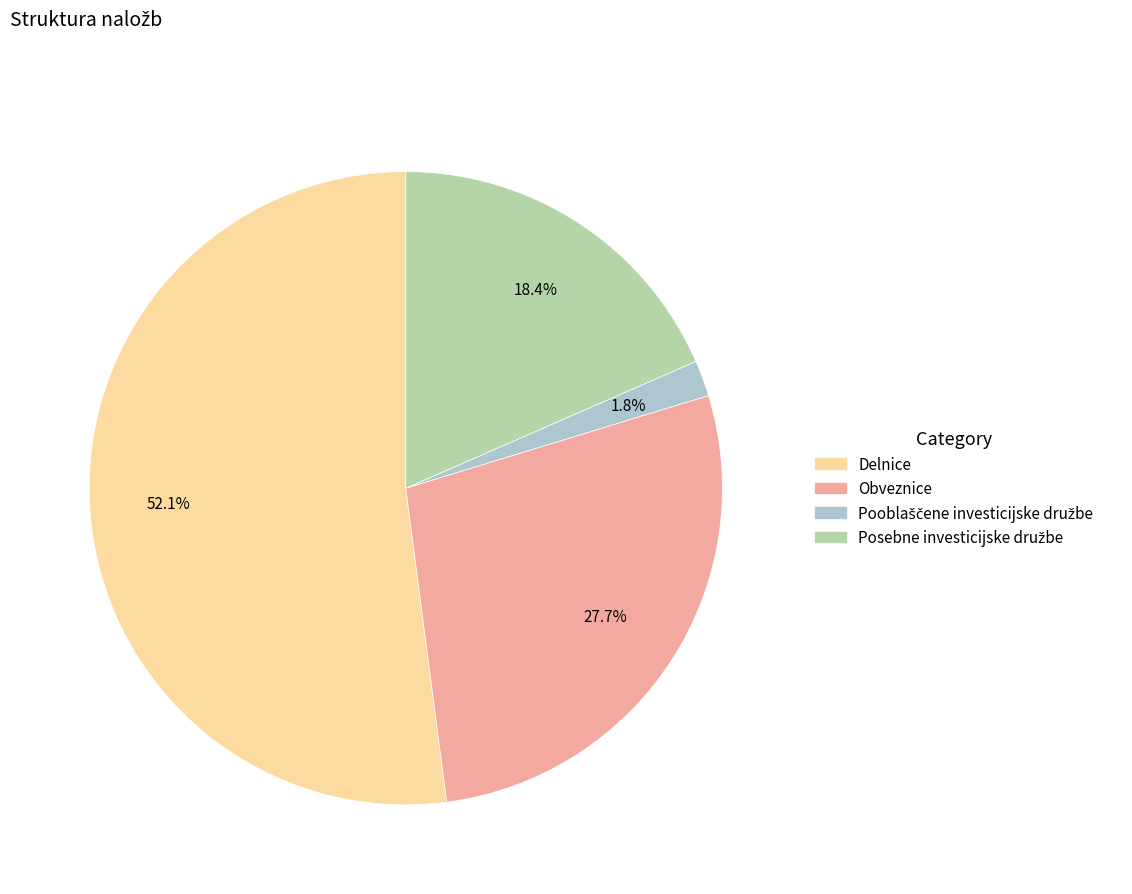

How much of the chart is everything except Obveznice?

72.3%